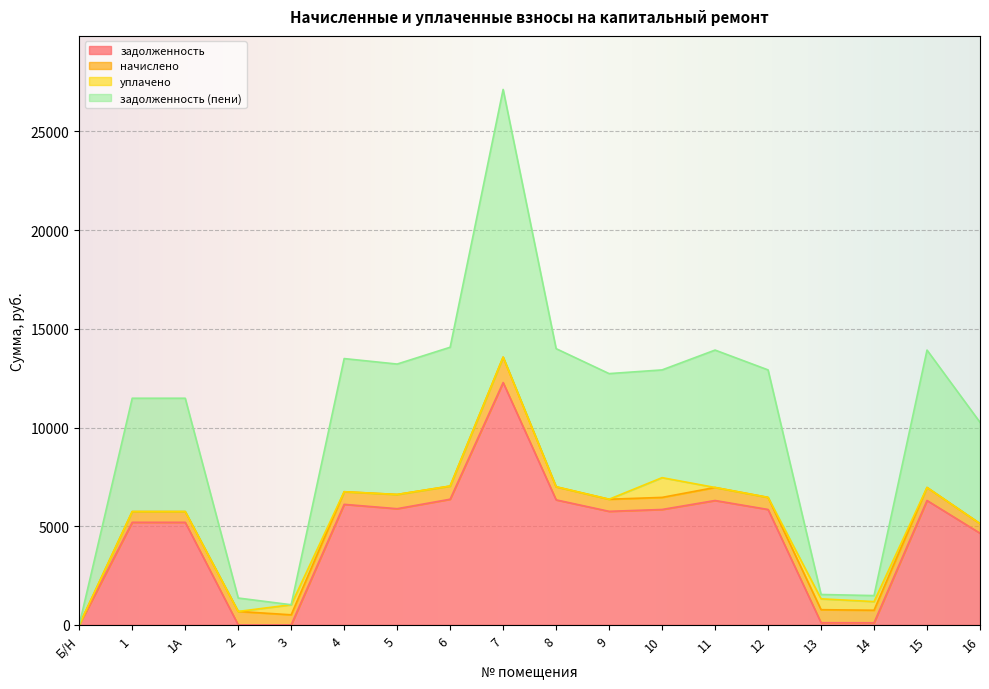

True or false: задолженность has a value of 6301.9 at 11.

True